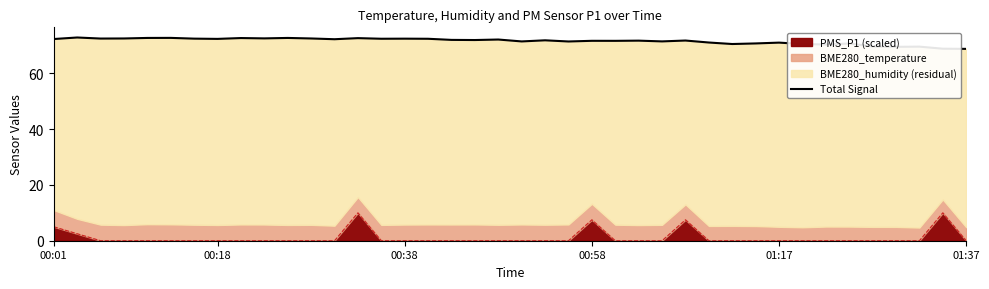

Is it true that PMS_P1 (scaled) equals -7.0 at 00:38?

False